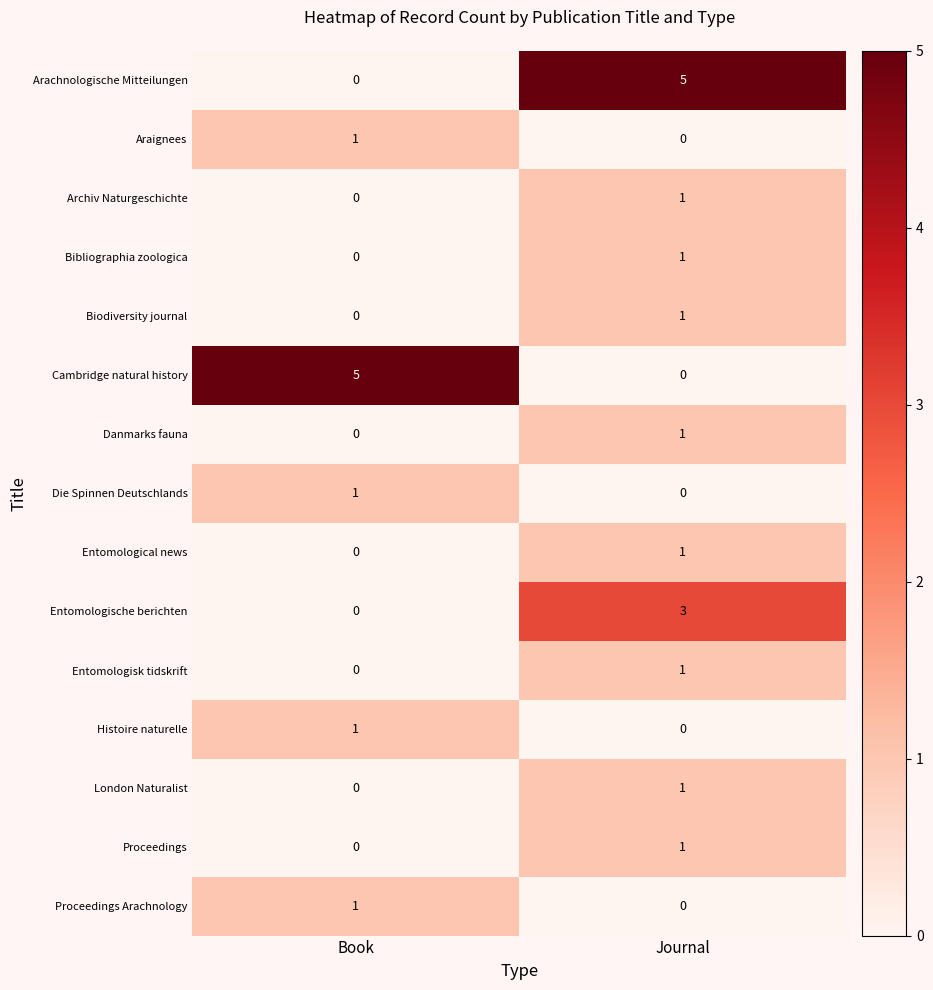

What is the maximum value shown in the chart?

5